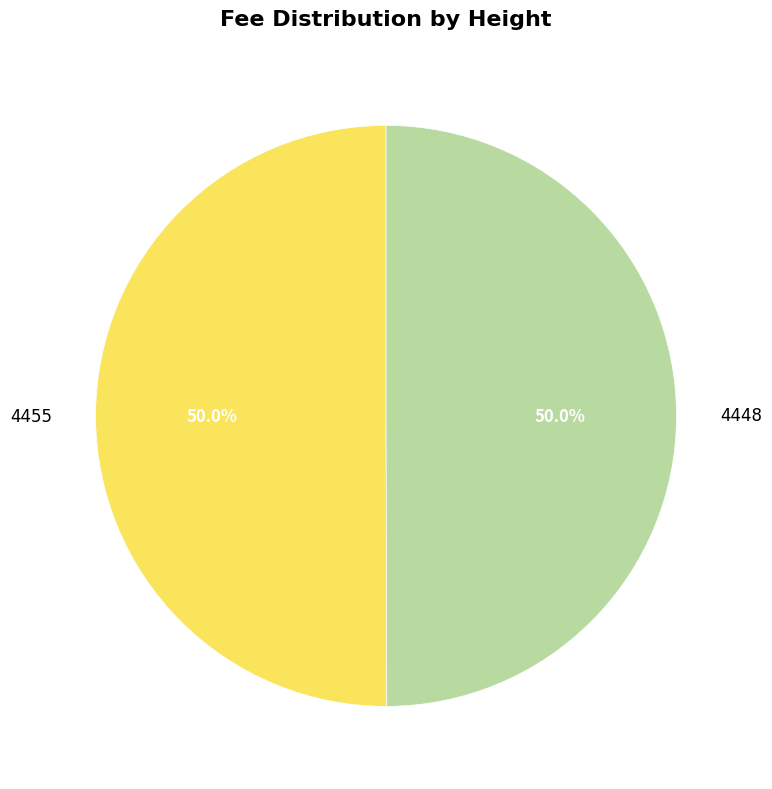

How much of the chart is everything except 4455?

50.0%